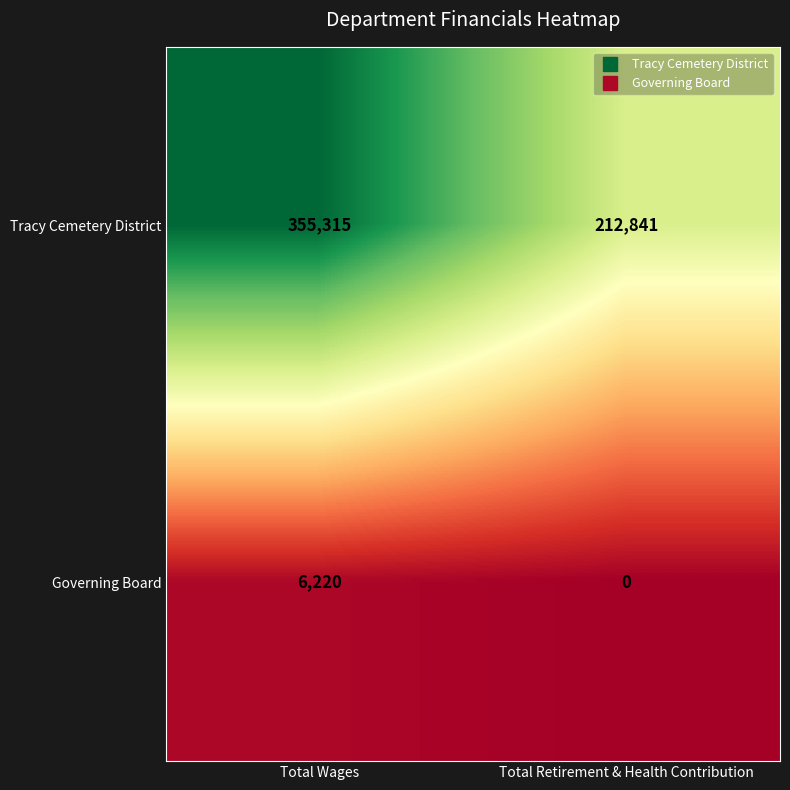

Which series has the largest total across all categories?

Tracy Cemetery District